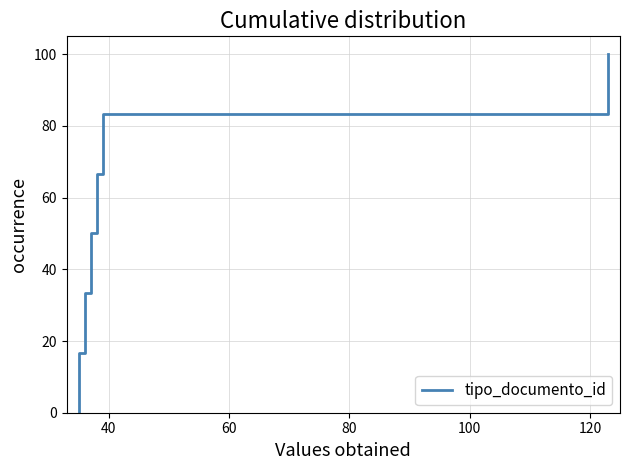

How many data points are above 50?

3